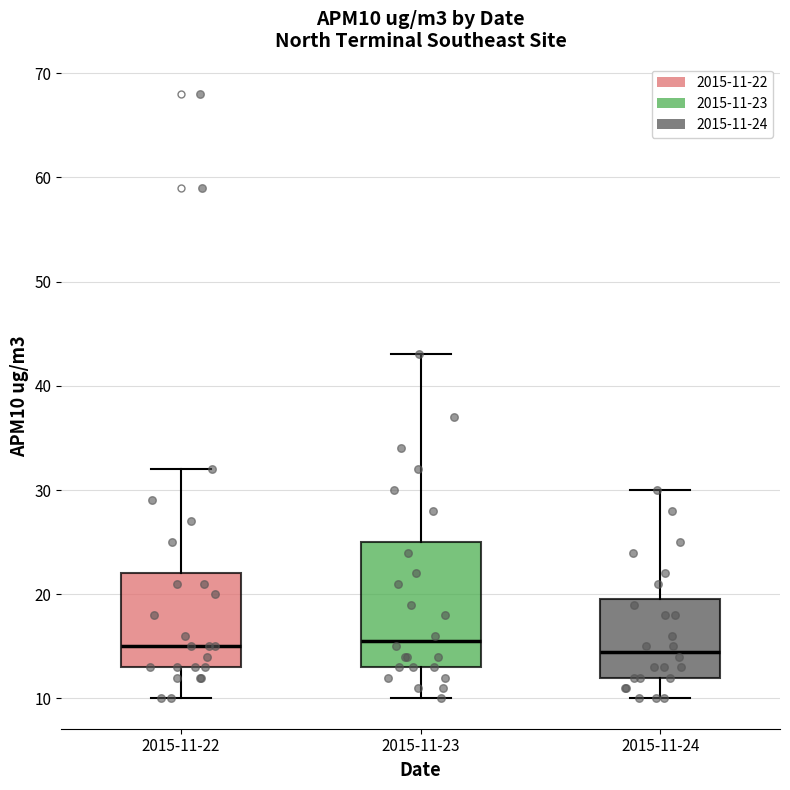

Reading left to right, transcribe this box plot: for each box, give where its median line is, the range the box spans, and where its two whiskers end, as read against the y-axis. The values are not printed on the chart, so give them approximately, as read against the axis.

2015-11-22: median 15, box 13 to 22, whiskers 10 to 32
2015-11-23: median 16, box 13 to 25, whiskers 10 to 43
2015-11-24: median 15, box 12 to 20, whiskers 10 to 30